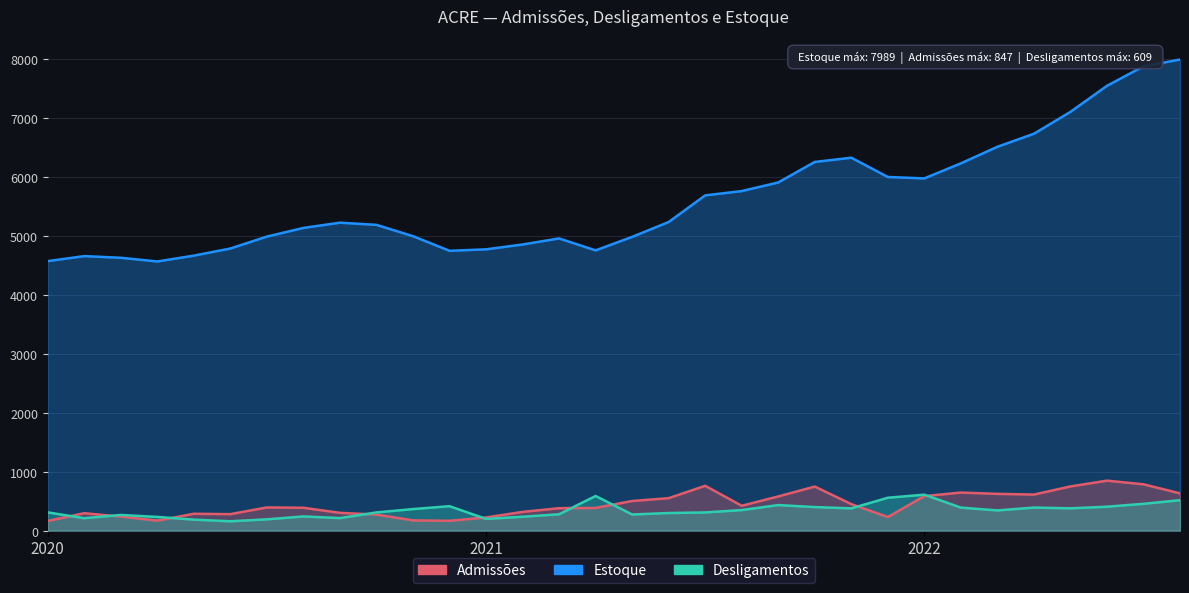

How many categories are shown in the chart?

32